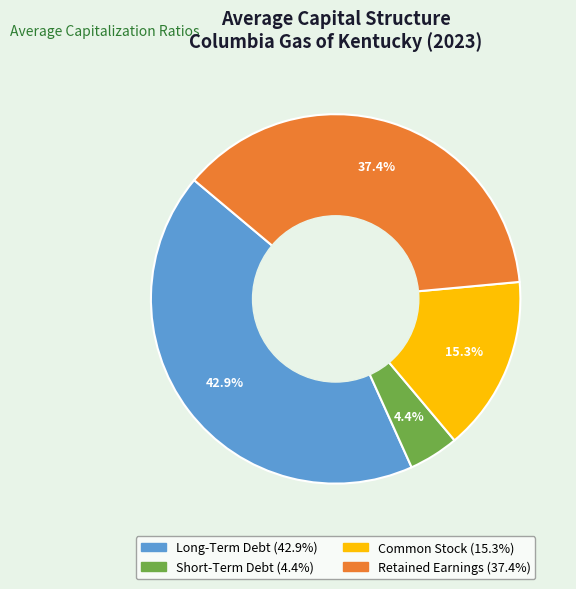

Which slice is the smallest?

Short-Term Debt